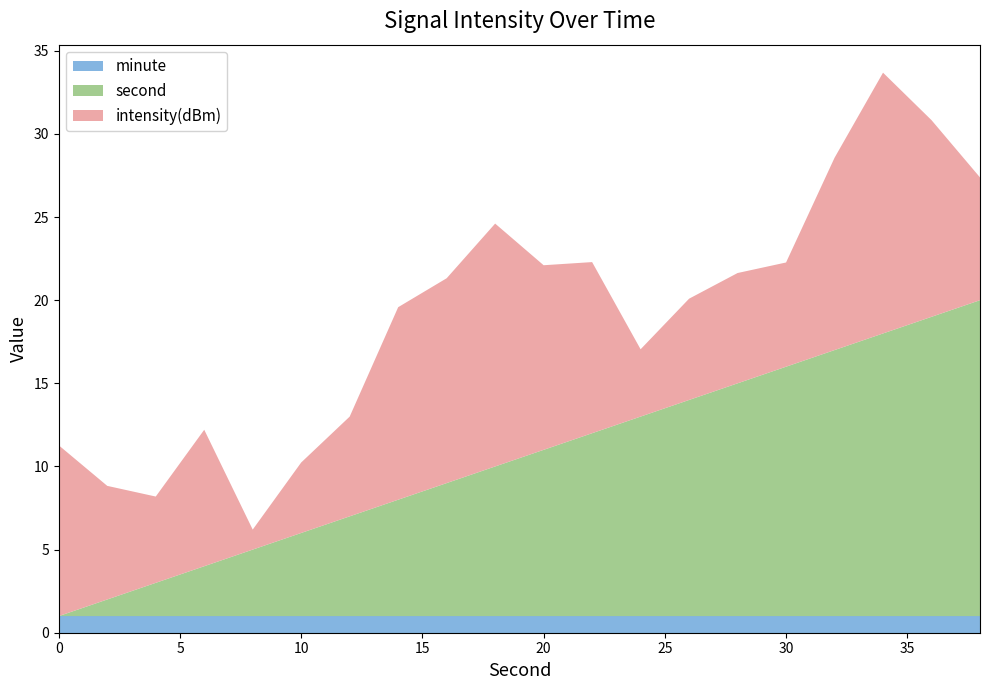

What is the lowest value of the minute series?

1.0